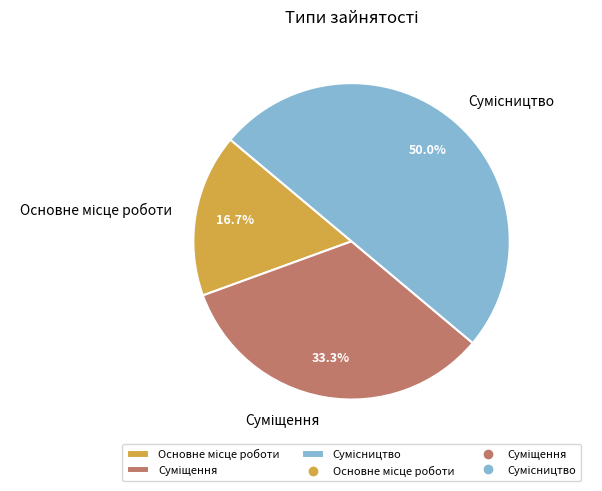

How many segments does this pie chart have?

3